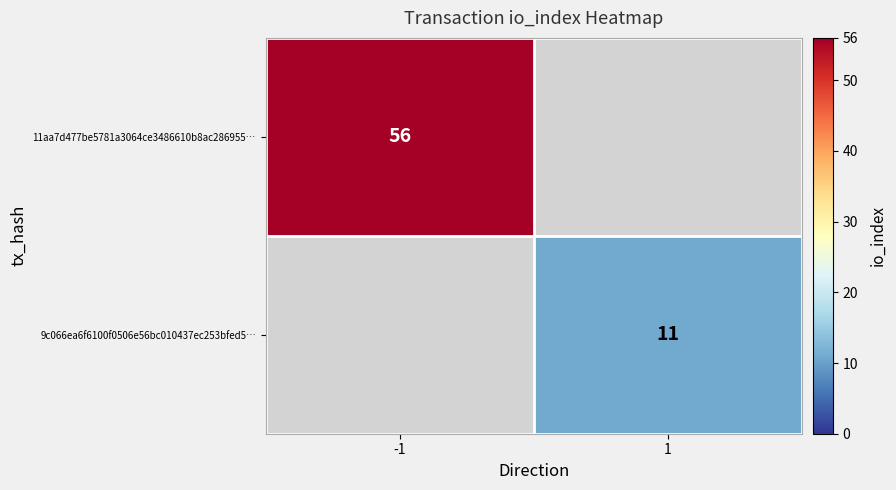

True or false: 9c066ea6f6100f0506e56bc010437ec253bfed5… has a value of 11 at 1.

True